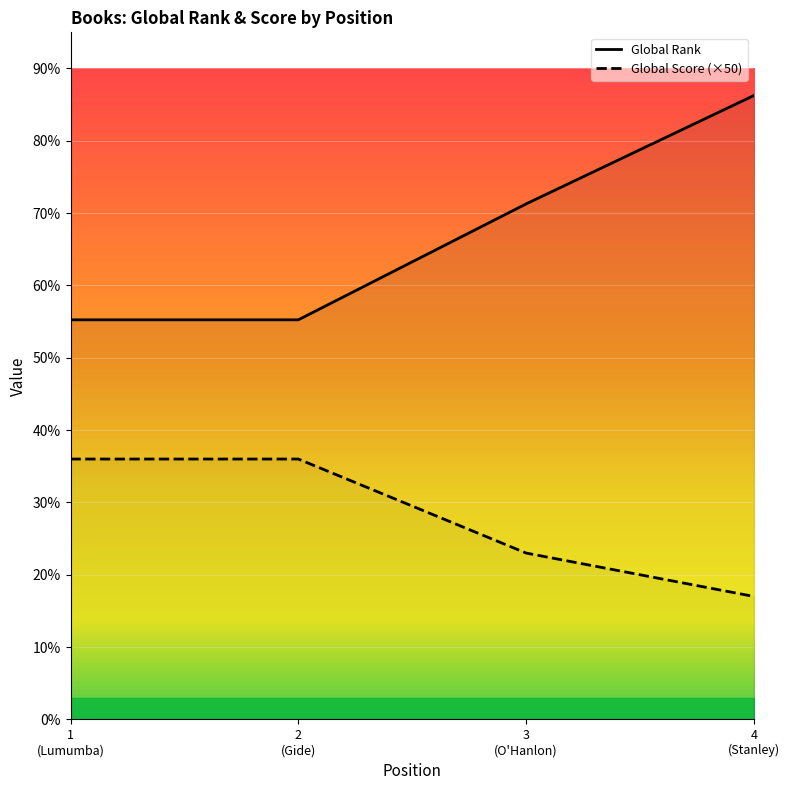

The value of Global Rank at 3
(O'Hanlon) is 10140. True or false?

False